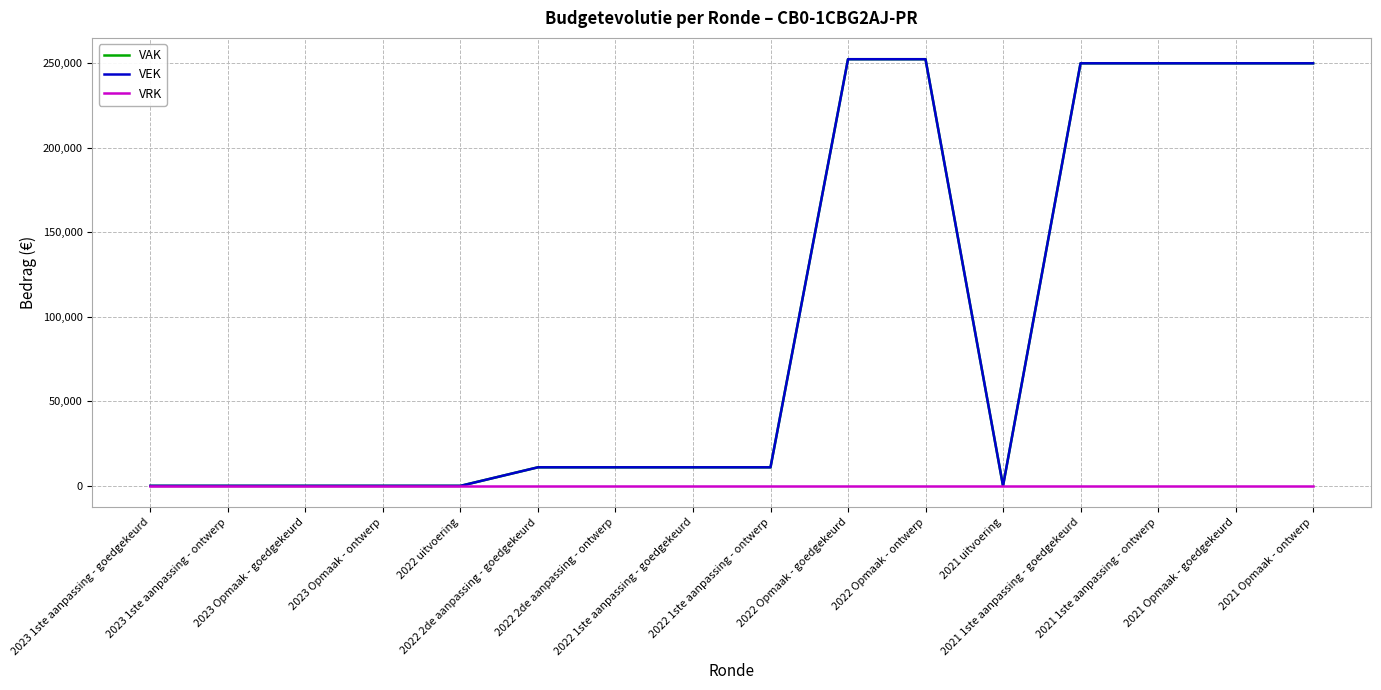

What is the label of the 16th point from the left?

2021 Opmaak - ontwerp